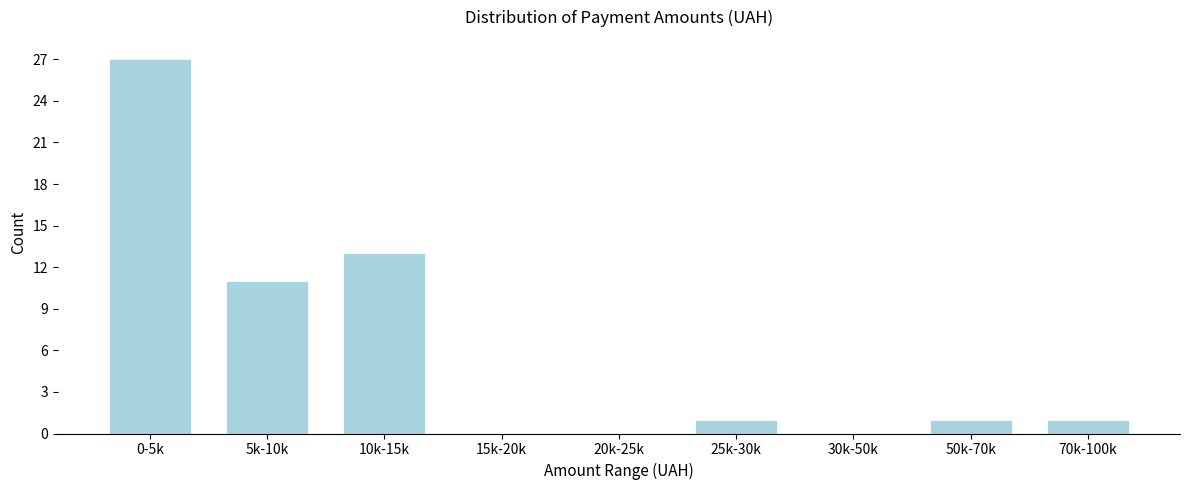

Reading left to right, extract all data points from this chart.

0-5k=27	5k-10k=11	10k-15k=13	15k-20k=0	20k-25k=0	25k-30k=1	30k-50k=0	50k-70k=1	70k-100k=1